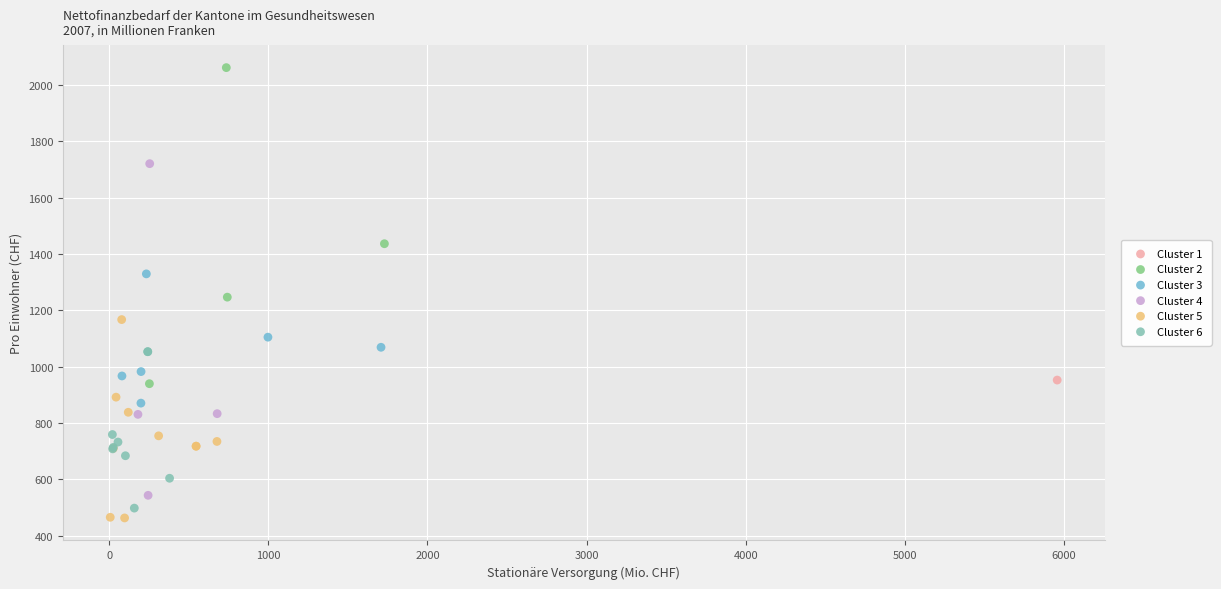

Which series contains the lowest Y value?

Cluster 5